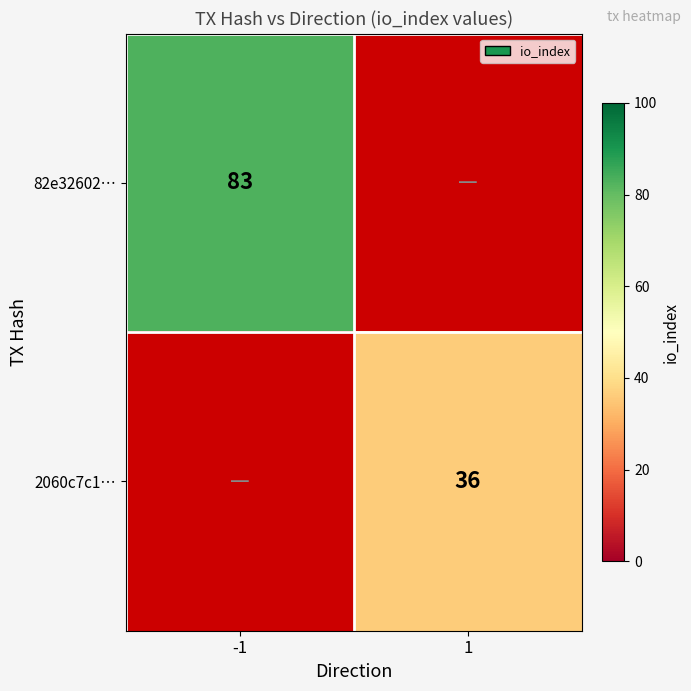

The 2060c7c1… series shows 53 at 1. True or false?

False